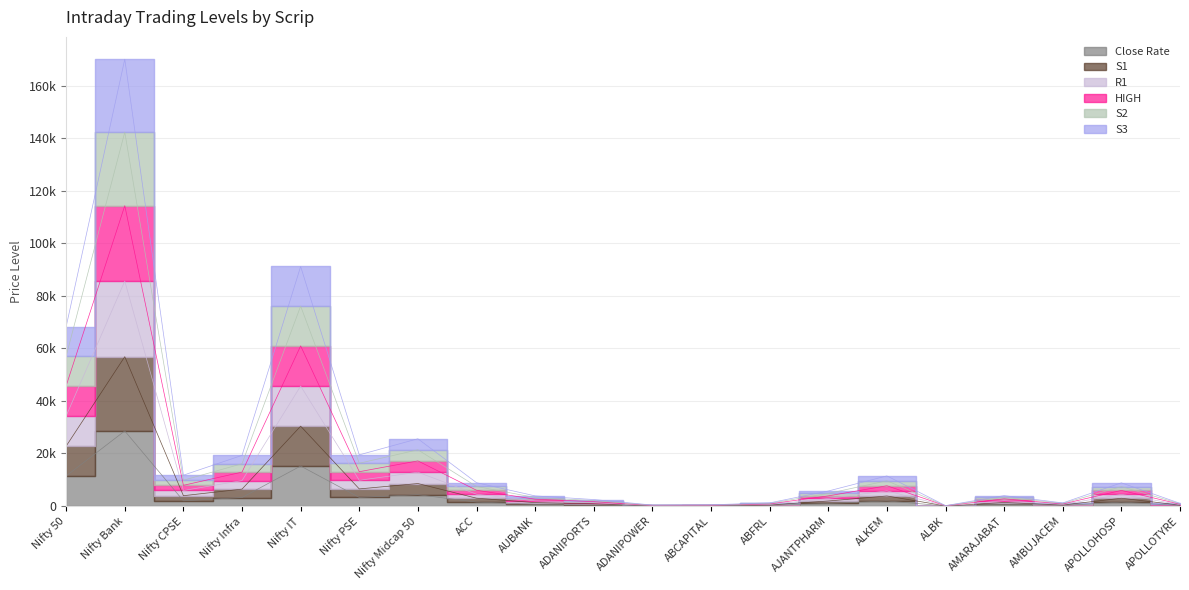

The value of R1 at Nifty 50 is 67443.2. True or false?

False